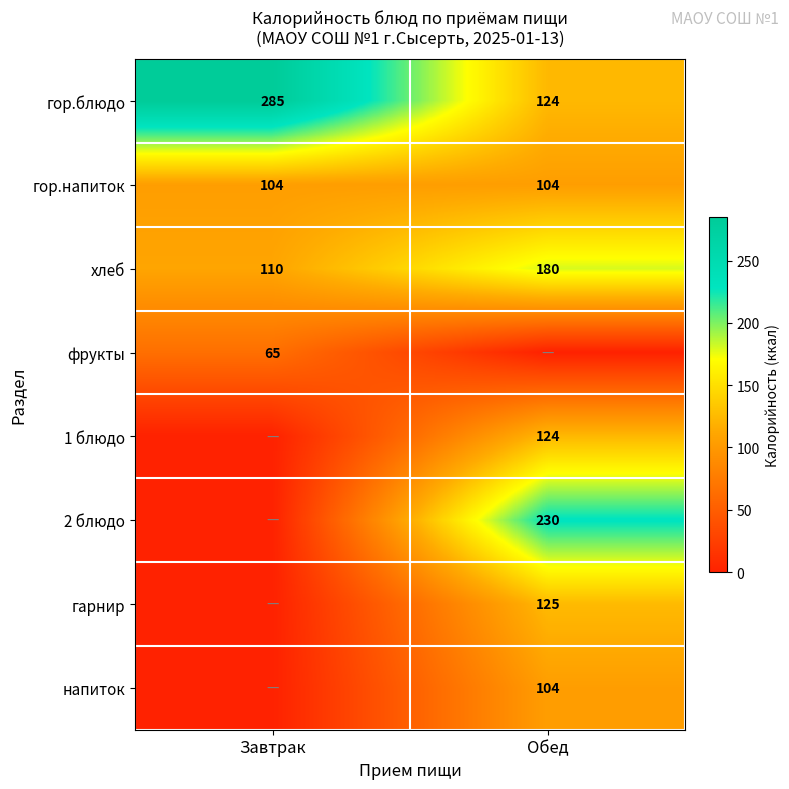

What is the approximate value of гор.напиток at Завтрак?

104